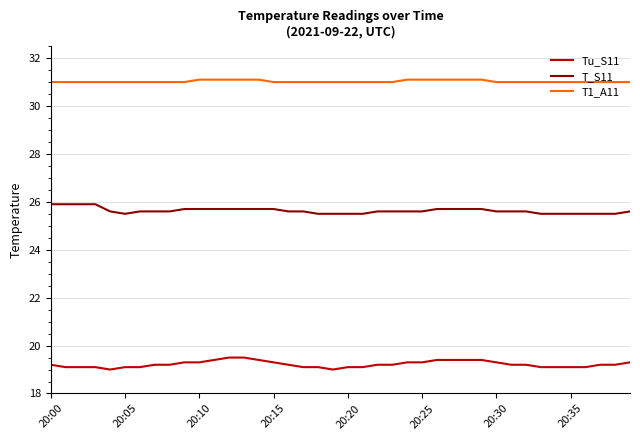

What is the difference between the maximum and minimum values in the Tu_S11 series?

0.5